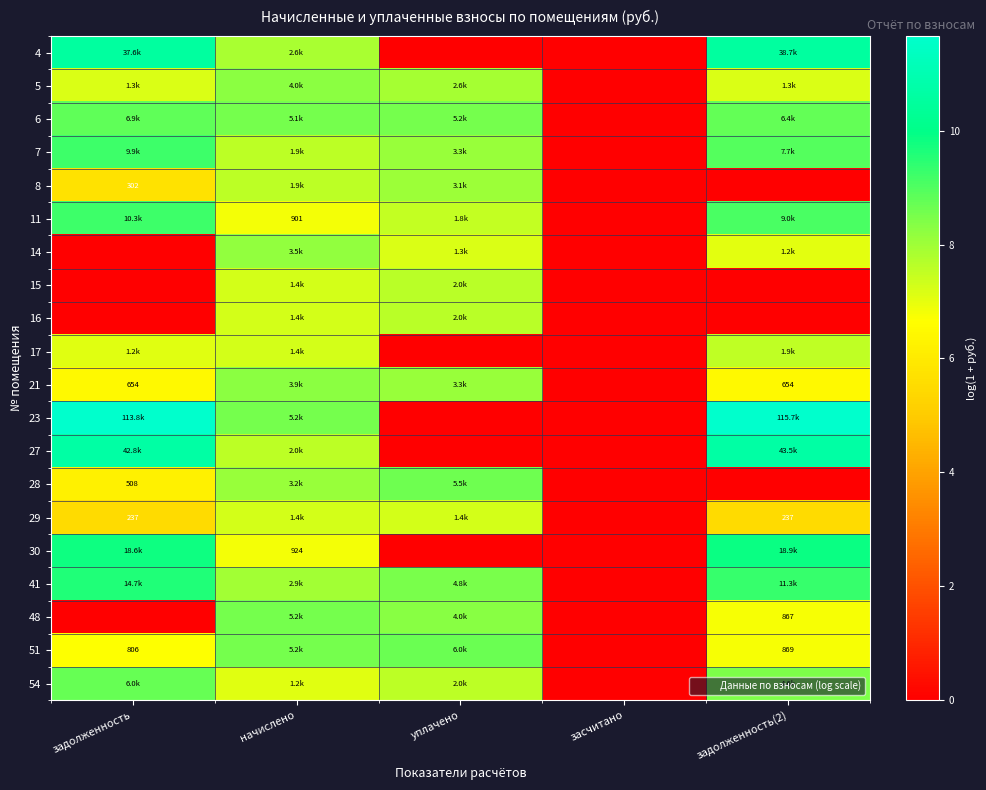

What is the maximum value for 14?

8.2